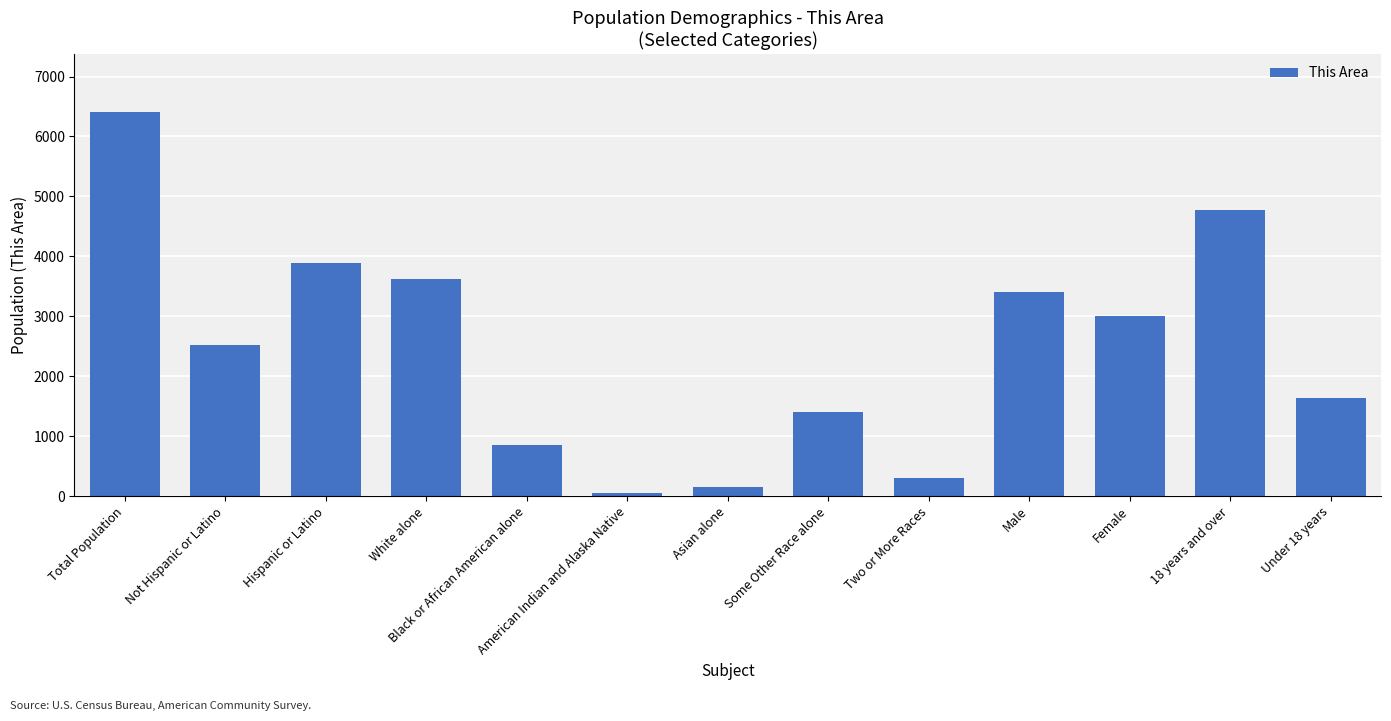

Rank the categories by value from lowest to highest.

American Indian and Alaska Native, Asian alone, Two or More Races, Black or African American alone, Some Other Race alone, Under 18 years, Not Hispanic or Latino, Female, Male, White alone, Hispanic or Latino, 18 years and over, Total Population